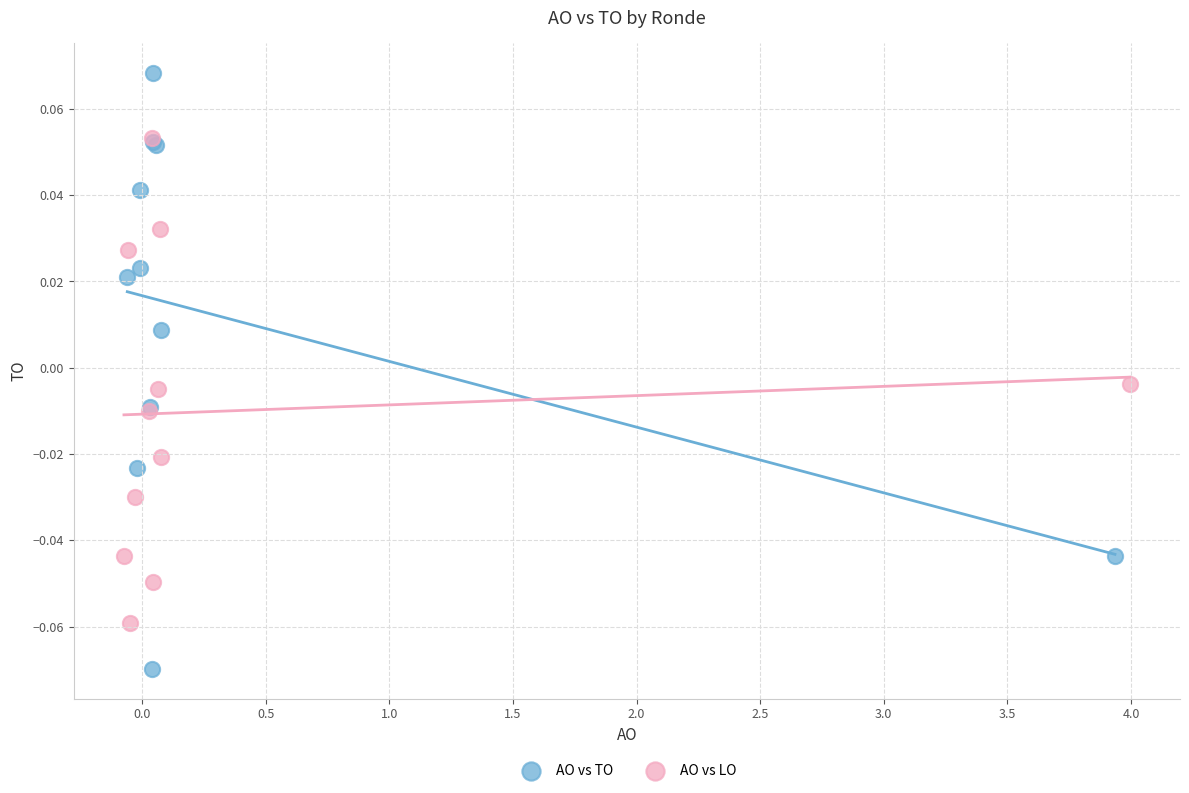

Which series reaches the minimum Y coordinate?

AO vs TO